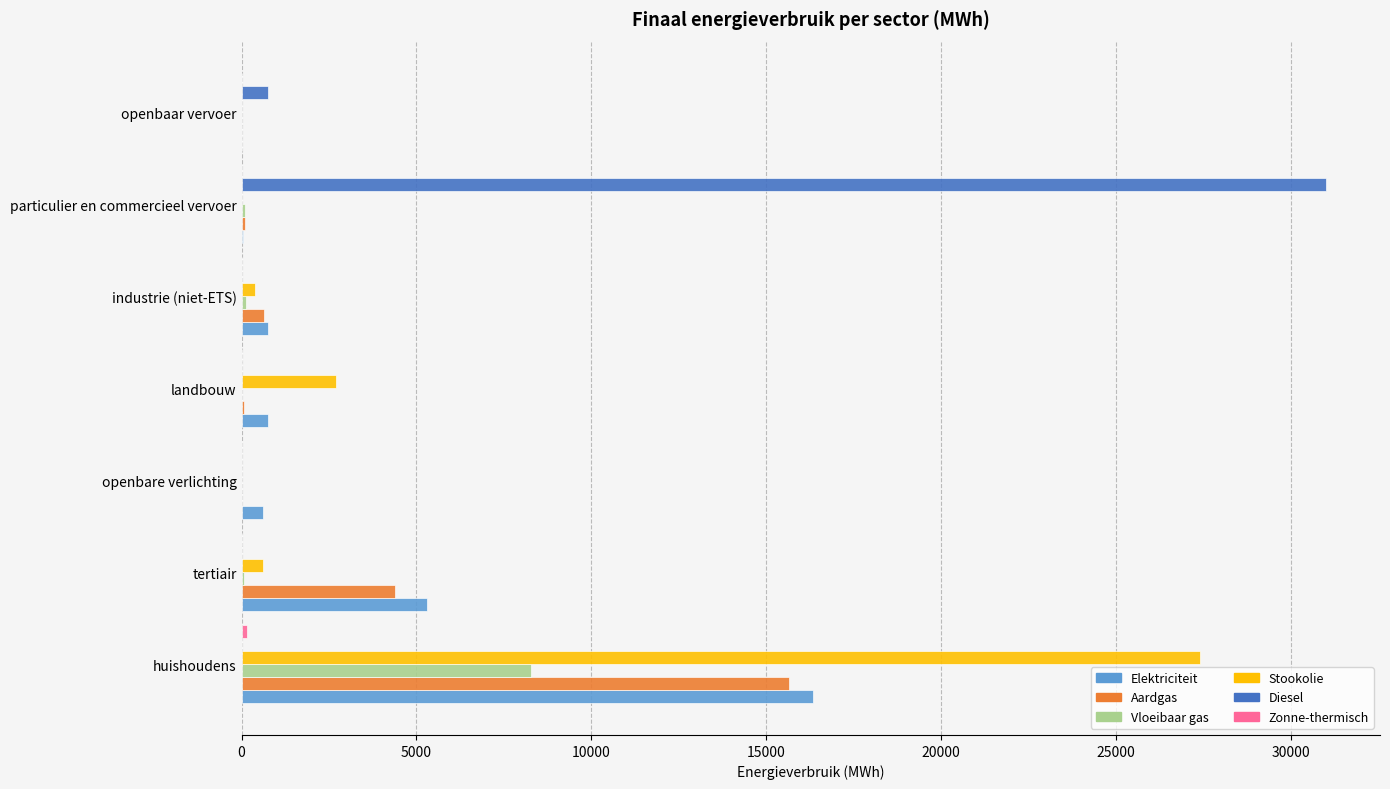

What is the greatest value displayed?

31004.1